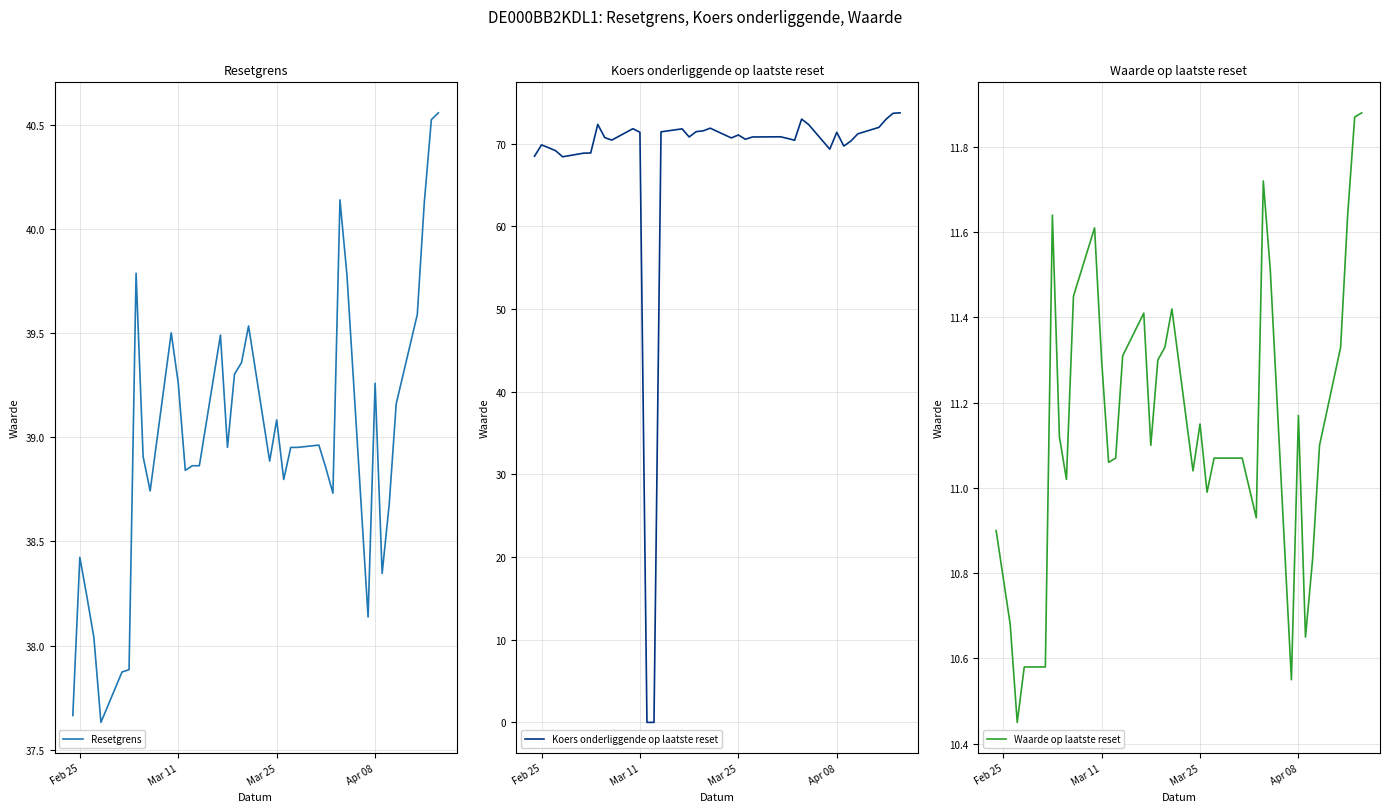

How many interior local peaks does the Koers onderliggende op laatste reset series have?

9